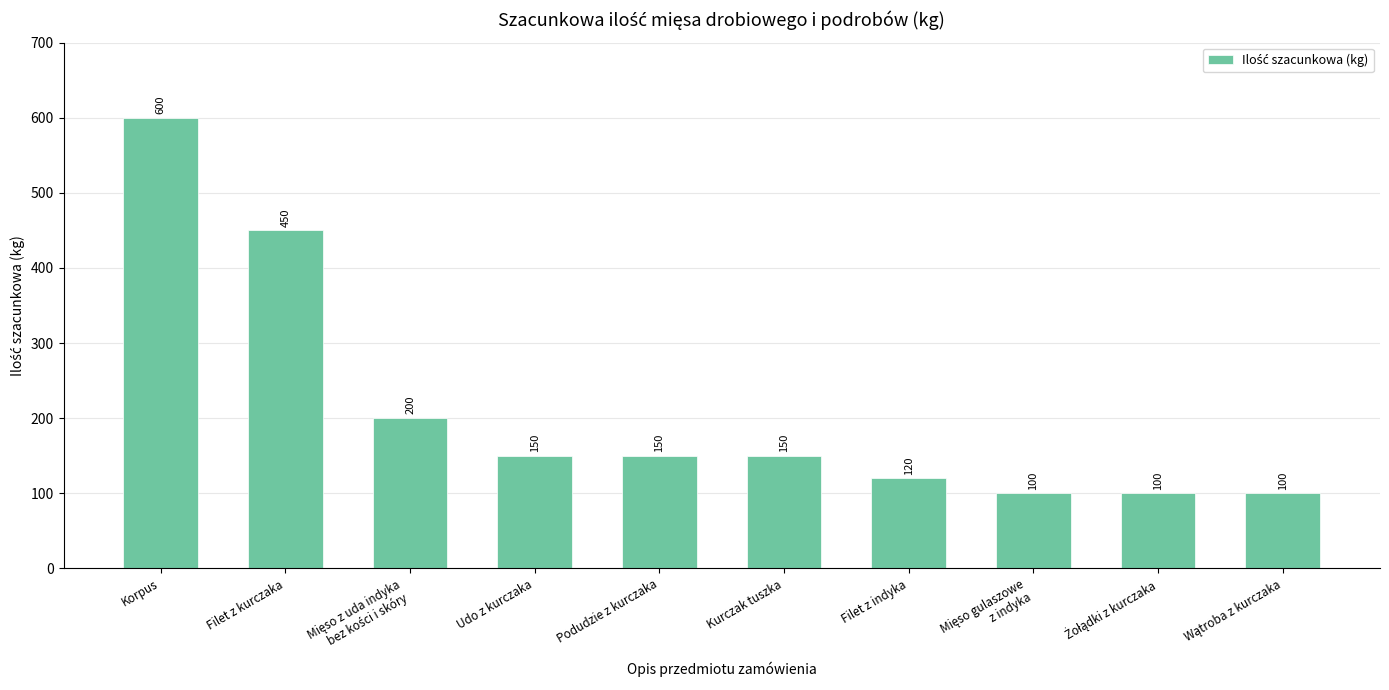

Is it true that the value at Podudzie z kurczaka is 221?

False